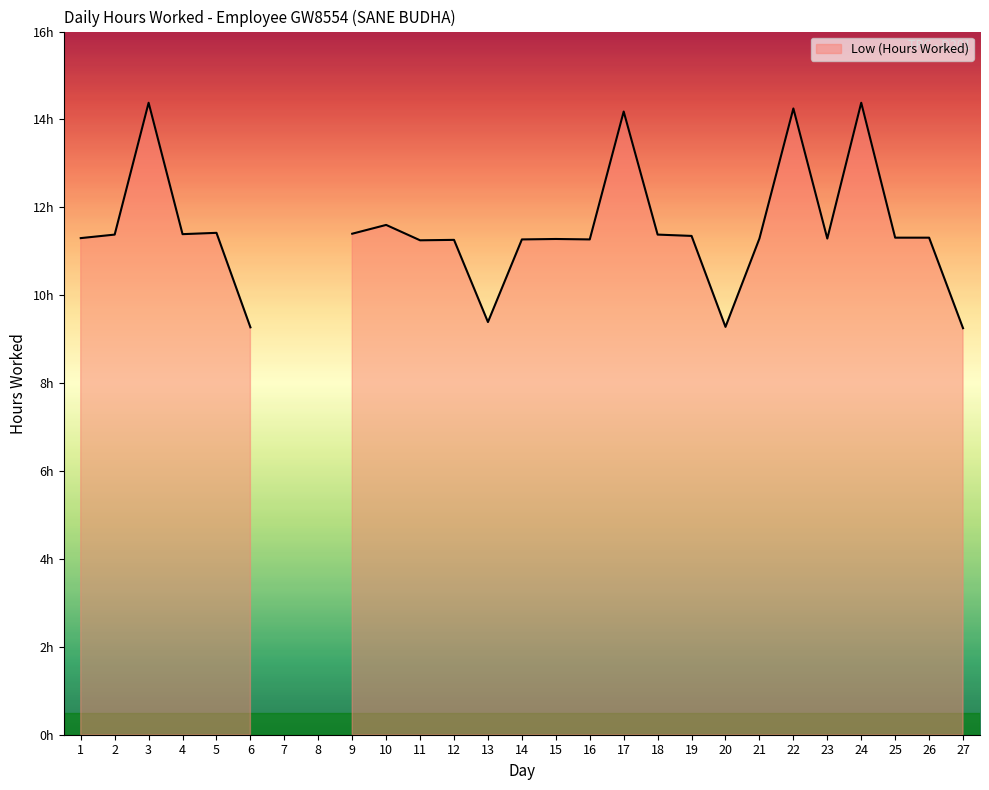

List the labels in order of value, smallest first.

7, 8, 27, 6, 20, 13, 11, 12, 14, 16, 15, 21, 23, 1, 25, 26, 19, 2, 18, 4, 9, 5, 10, 17, 22, 3, 24